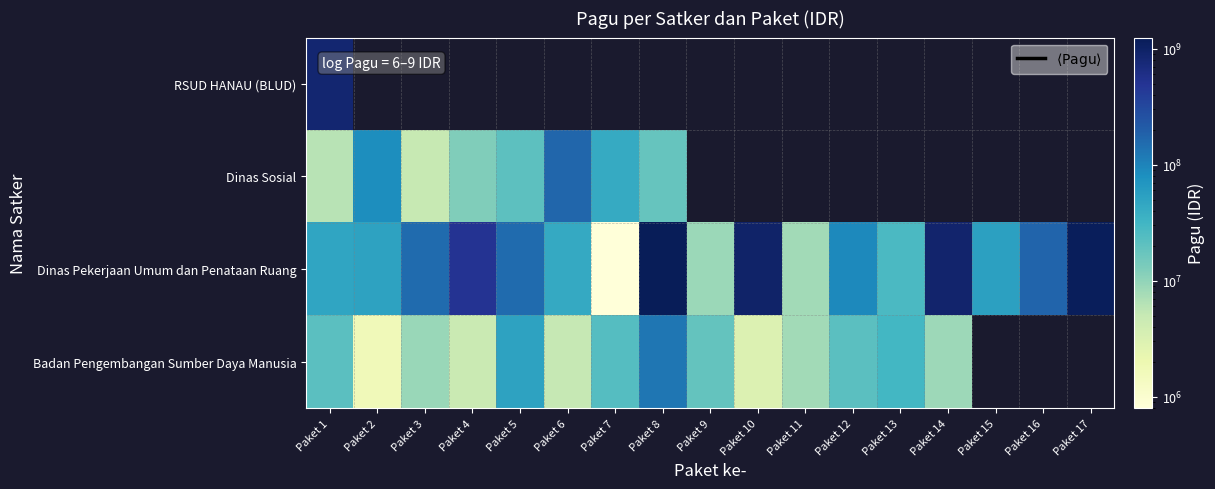

Rank the categories by Badan Pengembangan Sumber Daya Manusia value from lowest to highest.

Paket 2, Paket 10, Paket 4, Paket 6, Paket 11, Paket 14, Paket 3, Paket 9, Paket 1, Paket 12, Paket 7, Paket 13, Paket 5, Paket 8, Paket 15, Paket 16, Paket 17